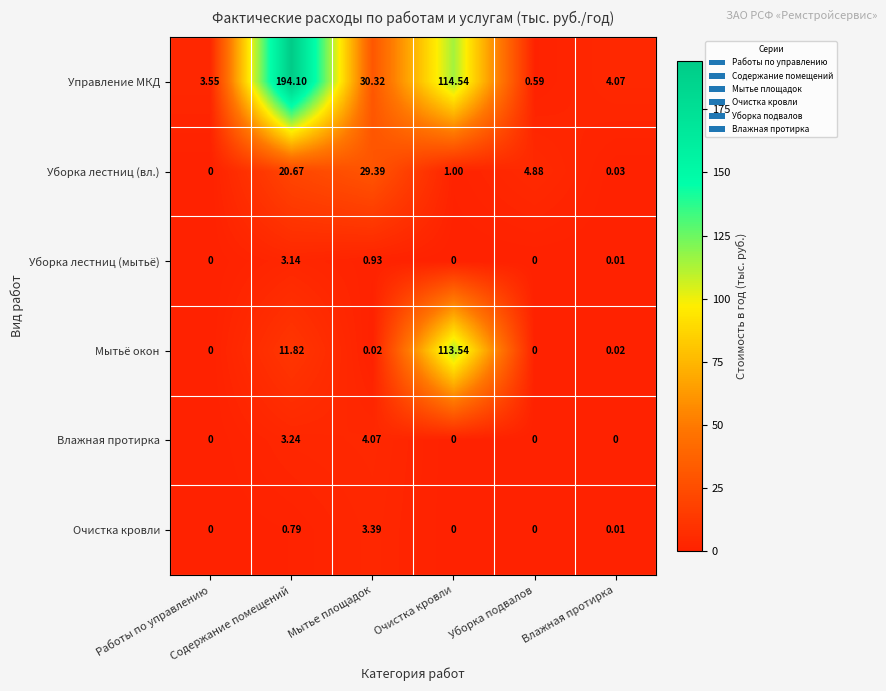

Which series has the largest range (max minus min)?

Управление МКД